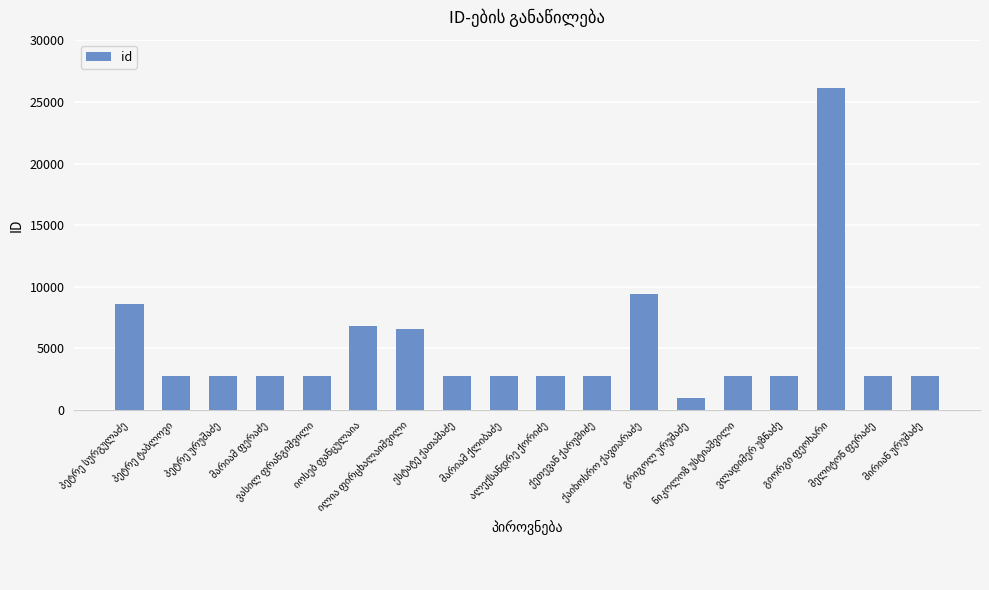

What is the value of the 7th bar from the left?

6607